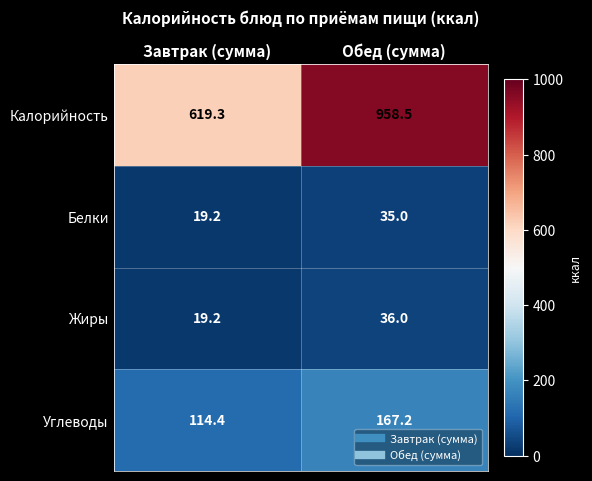

What is the approximate value of Углеводы at Обед (сумма)?

167.2